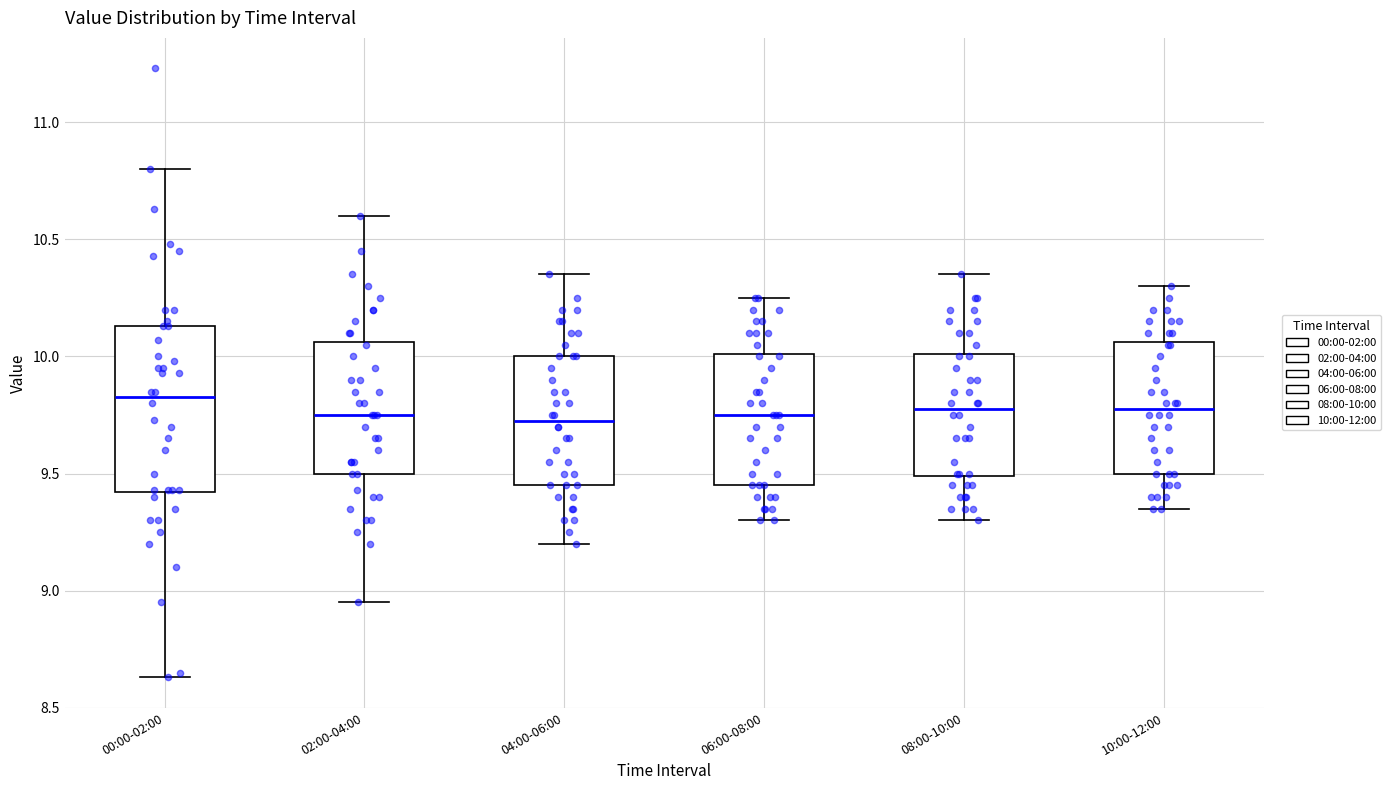

Reading left to right, transcribe this box plot: for each box, give where its median line is, the range the box spans, and where its two whiskers end, as read against the y-axis. The values are not printed on the chart, so give them approximately, as read against the axis.

00:00-02:00: median 9.85, box 9.40 to 10.15, whiskers 8.65 to 10.80
02:00-04:00: median 9.75, box 9.50 to 10.05, whiskers 8.95 to 10.60
04:00-06:00: median 9.75, box 9.45 to 10.00, whiskers 9.20 to 10.35
06:00-08:00: median 9.75, box 9.45 to 10.00, whiskers 9.30 to 10.25
08:00-10:00: median 9.80, box 9.50 to 10.00, whiskers 9.30 to 10.35
10:00-12:00: median 9.80, box 9.50 to 10.05, whiskers 9.35 to 10.30